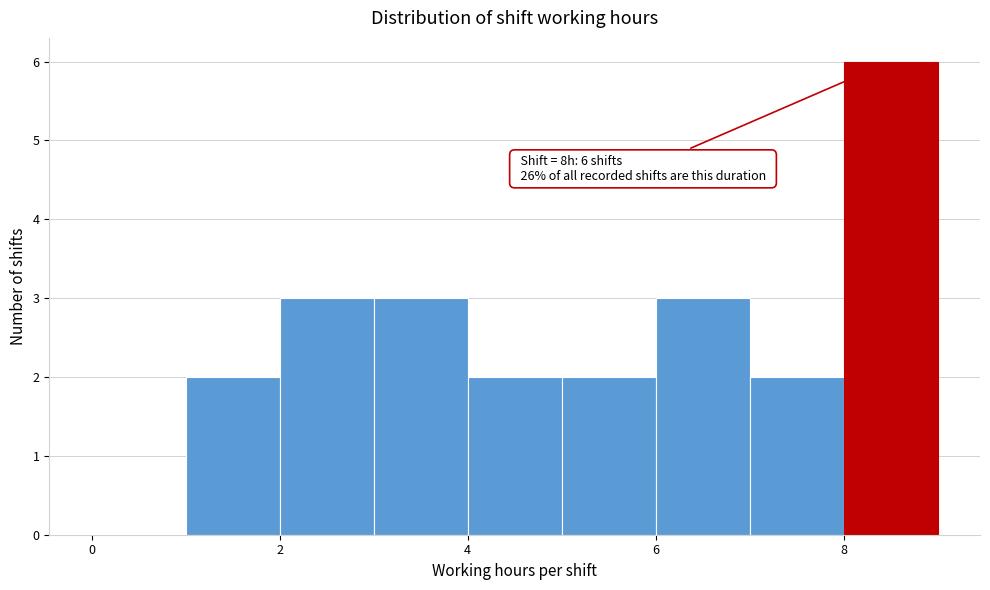

Over which range of the x-axis is the bar tallest?

8 to 9